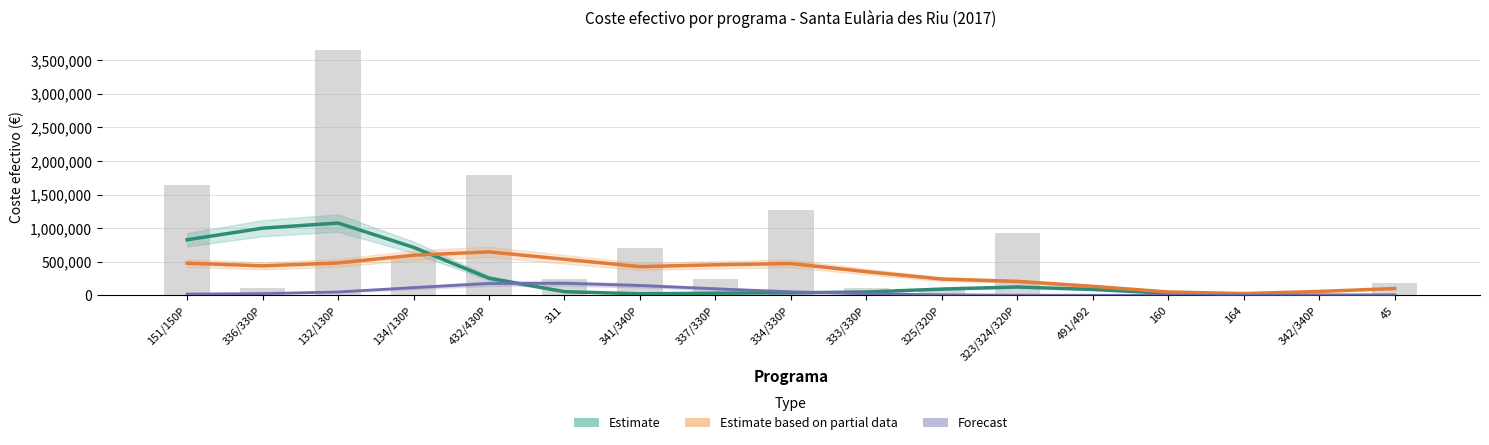

Does the chart contain stacked bars?

No